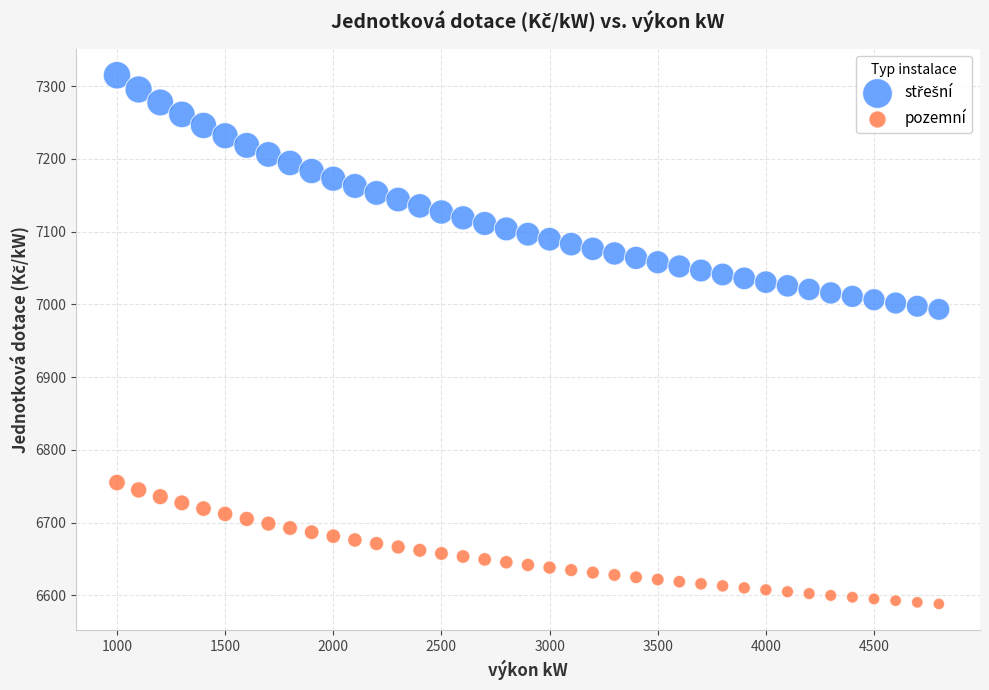

What is the X range (max minus min) for the scatter plot?

3800.0